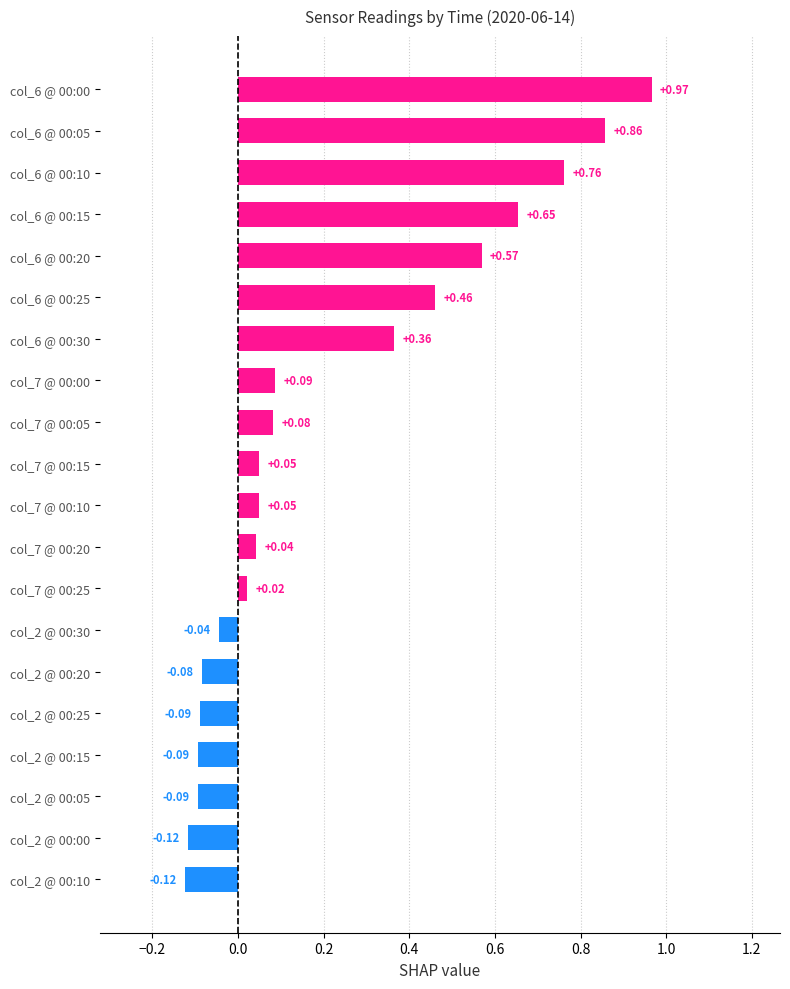

What is the difference between the values at col_6 @ 00:30 and col_7 @ 00:15?

0.3